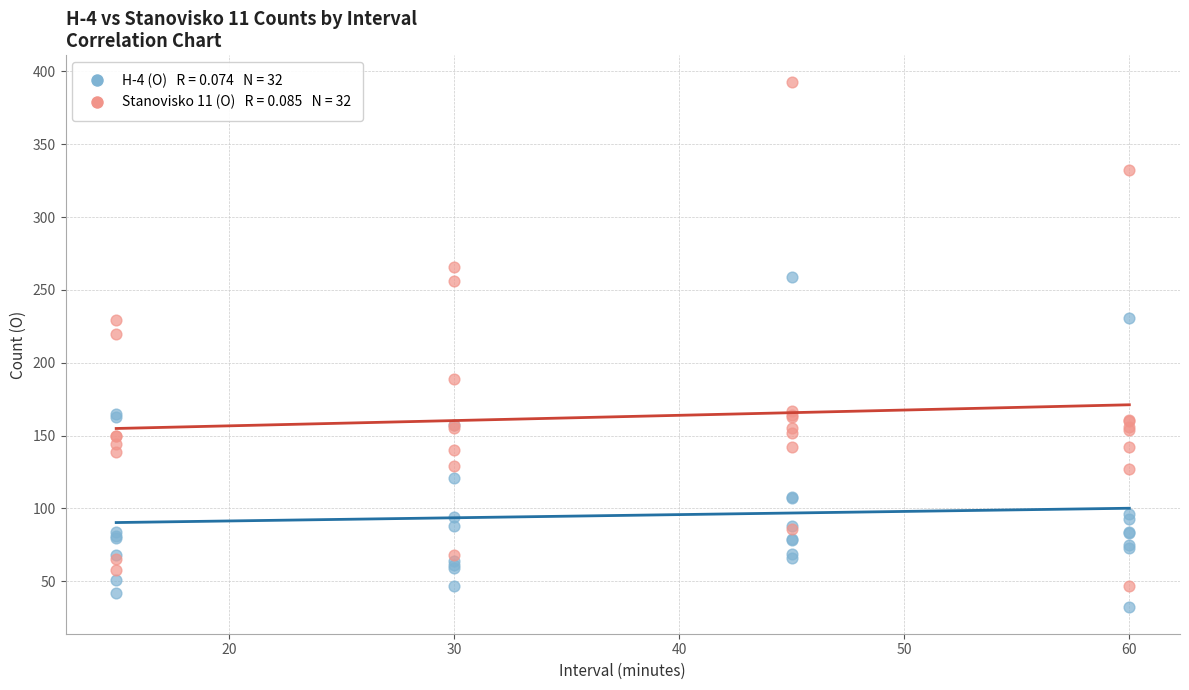

Across all series, what Y value is closest to 212?

220